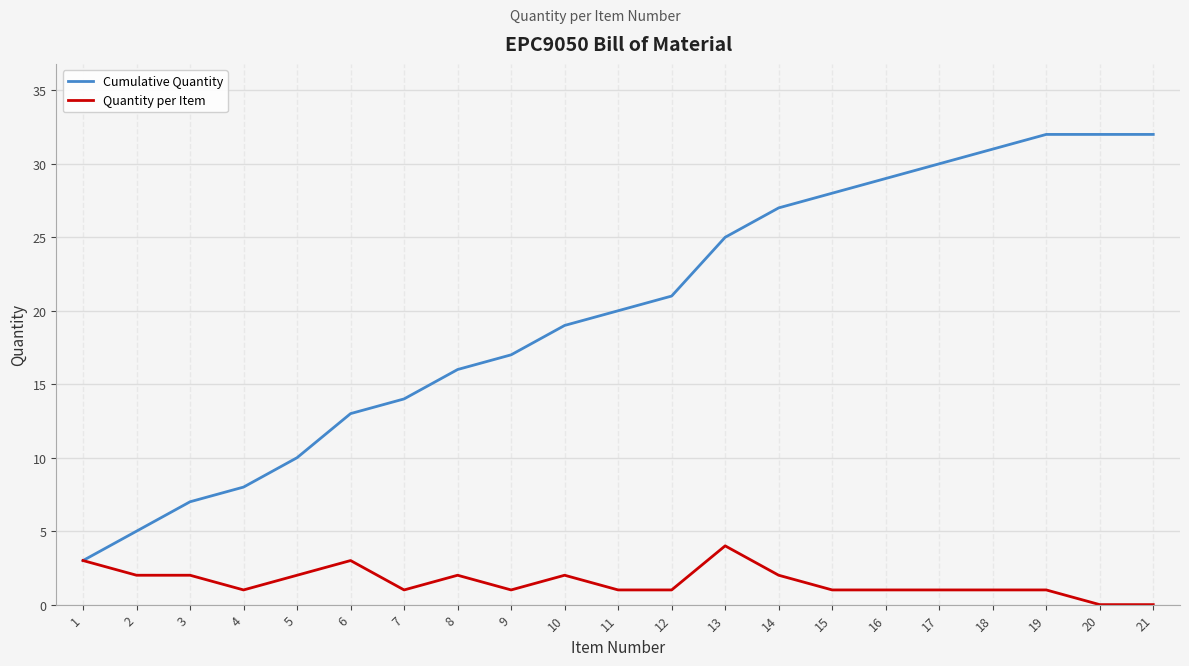

Is it true that Cumulative Quantity equals 16 at 8?

True